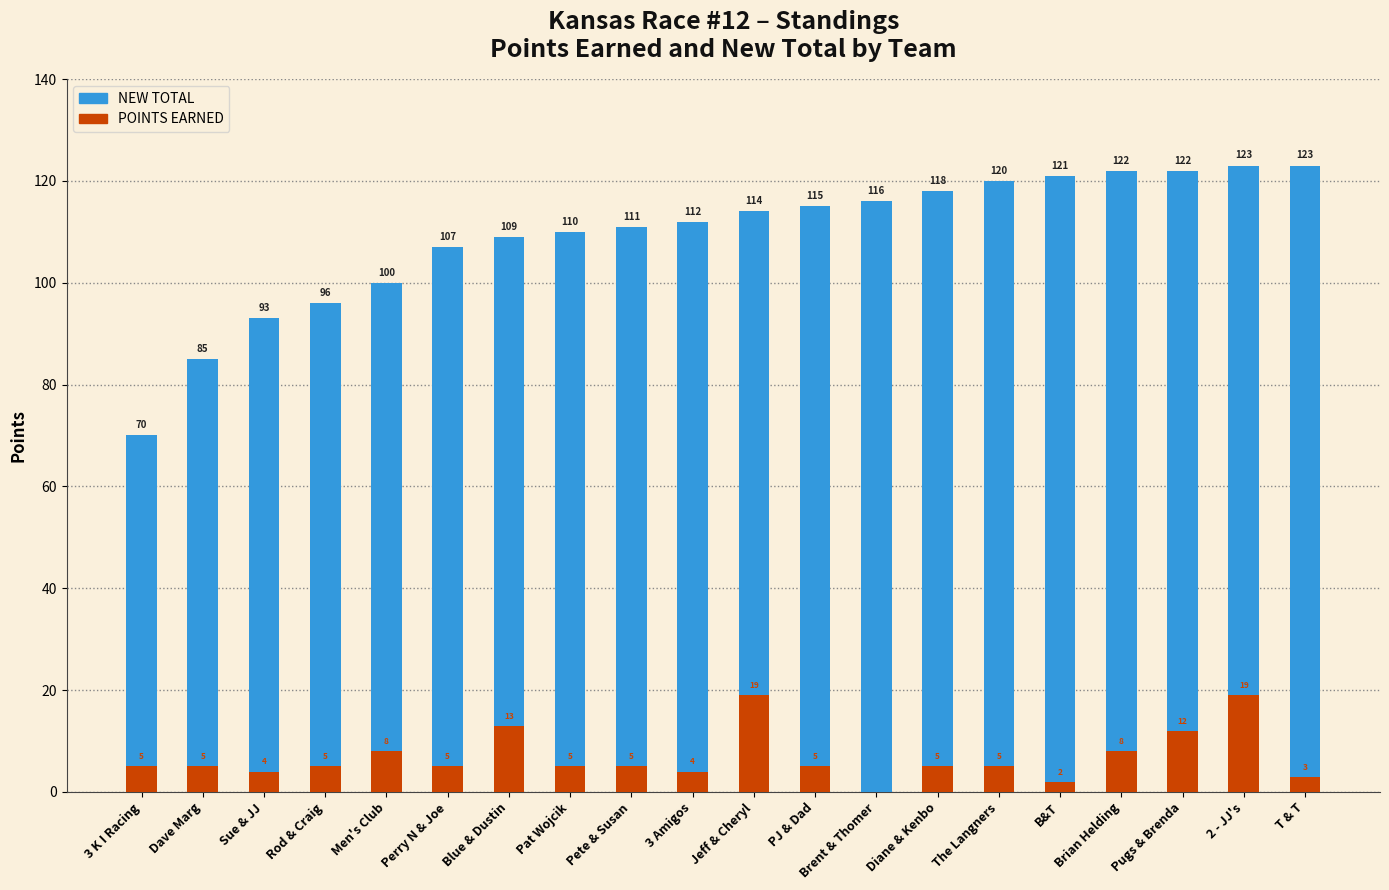

What is the average value of the POINTS EARNED series?

7